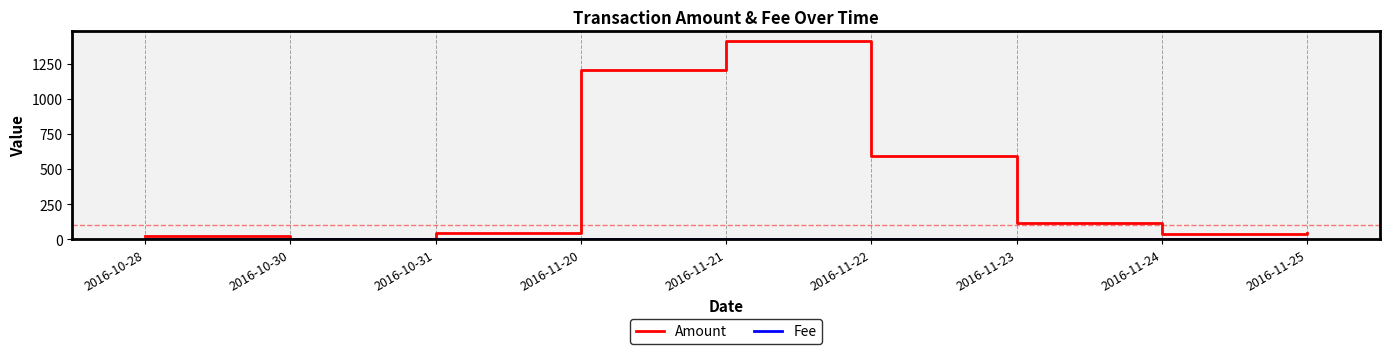

Between 2016-11-20 and 2016-11-22, which series saw the biggest shift?

Amount